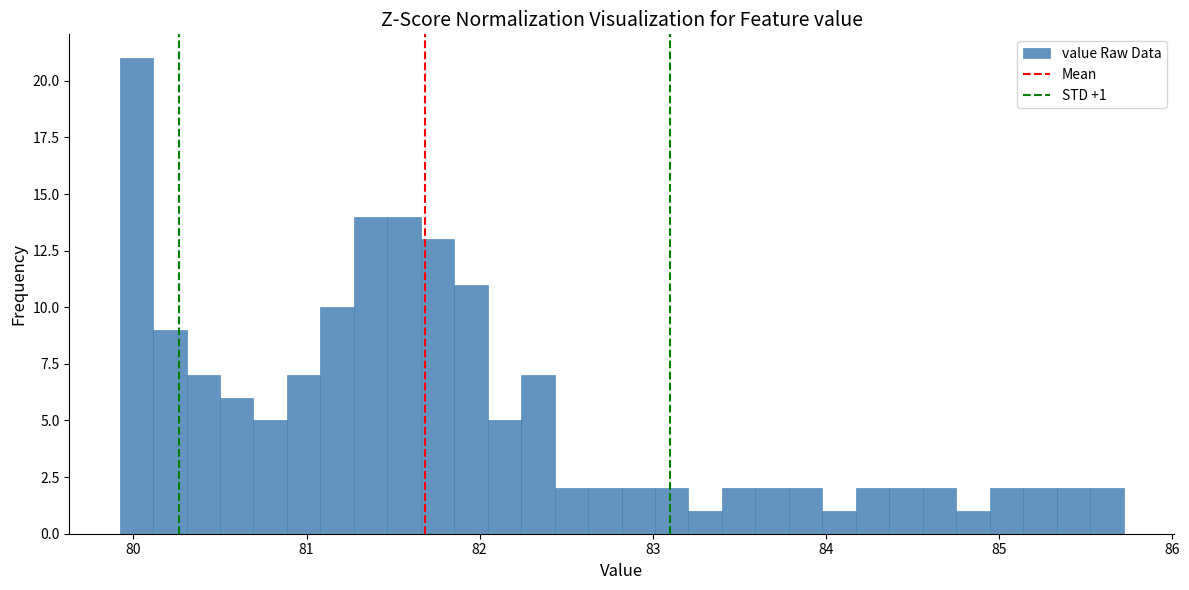

Read against the x-axis, roughly where is the centre of the tallest bar?

80.0